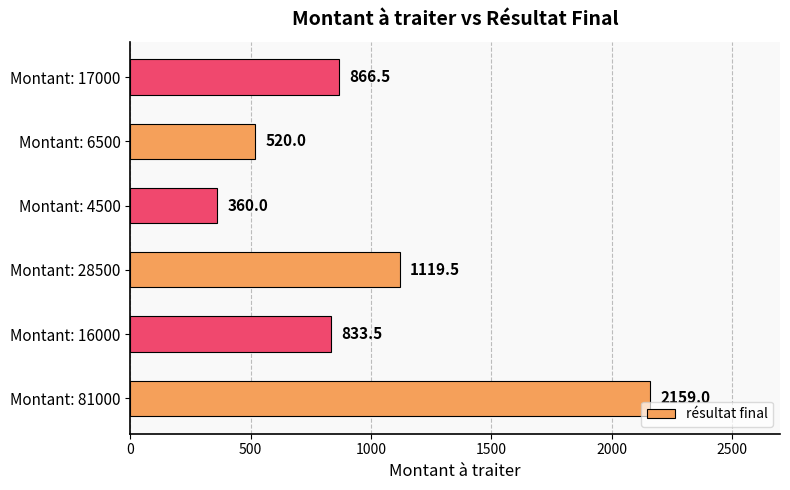

True or false: the data shows 122.7 at Montant: 6500.

False